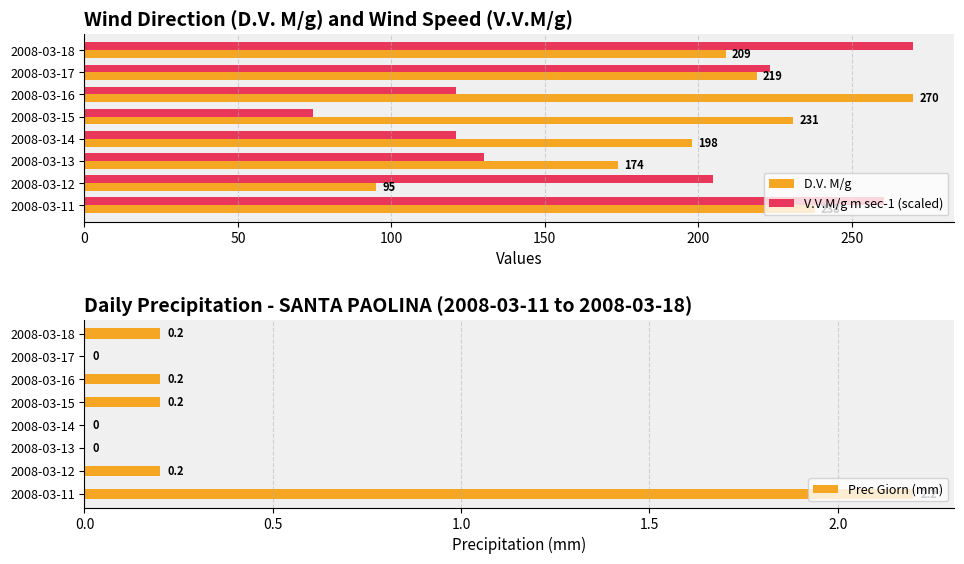

Rank the series by their maximum value, from highest to lowest.

D.V. M/g, V.V.M/g m sec-1 (scaled), Prec Giorn (mm)